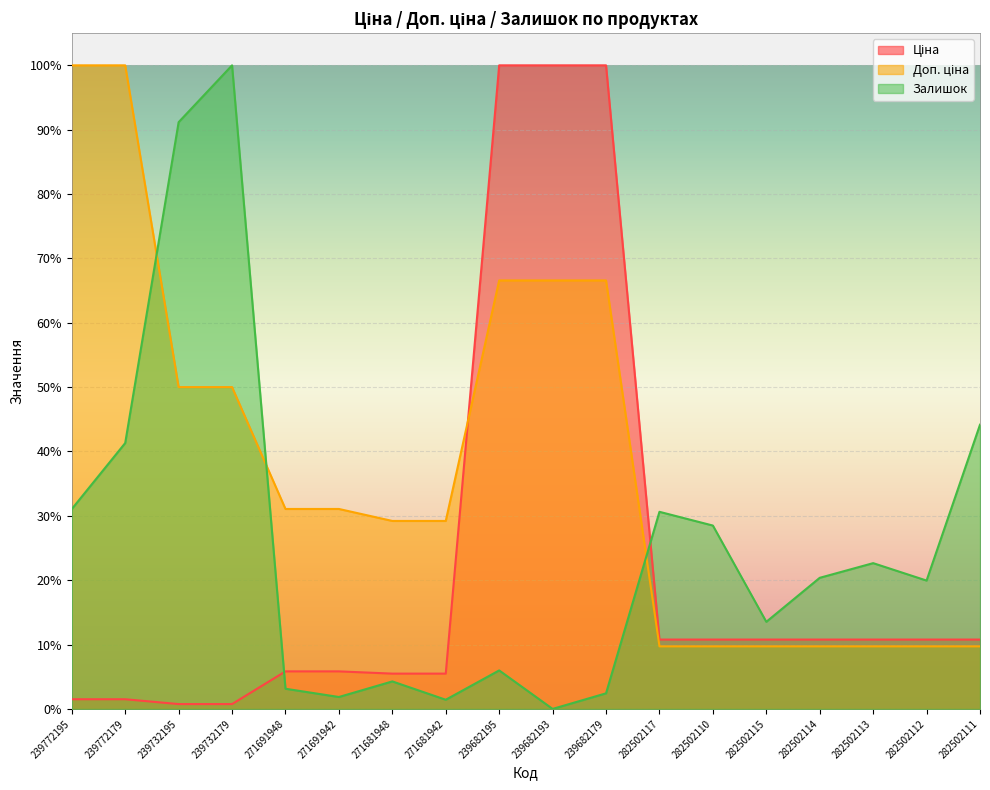

How many categories are shown in the chart?

18